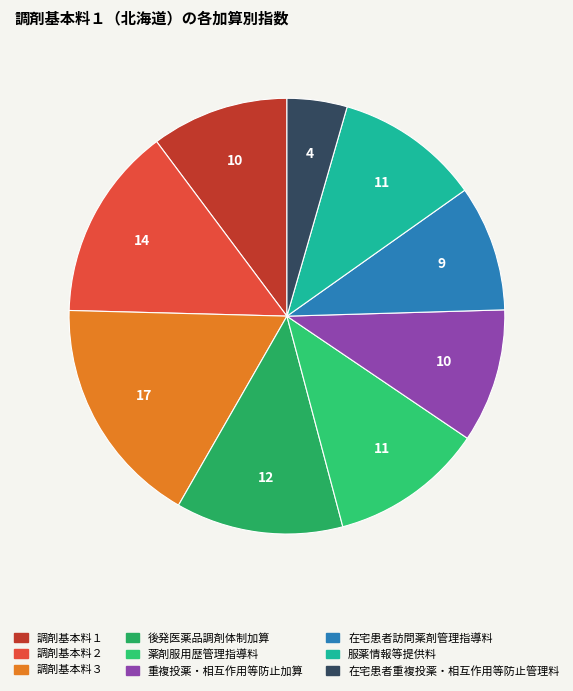

Does any single category account for the majority?

No